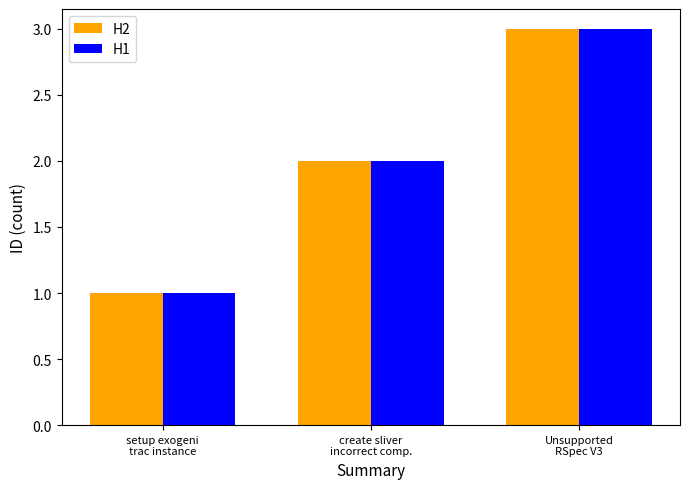

At which label does H2 reach its minimum?

setup exogeni
trac instance